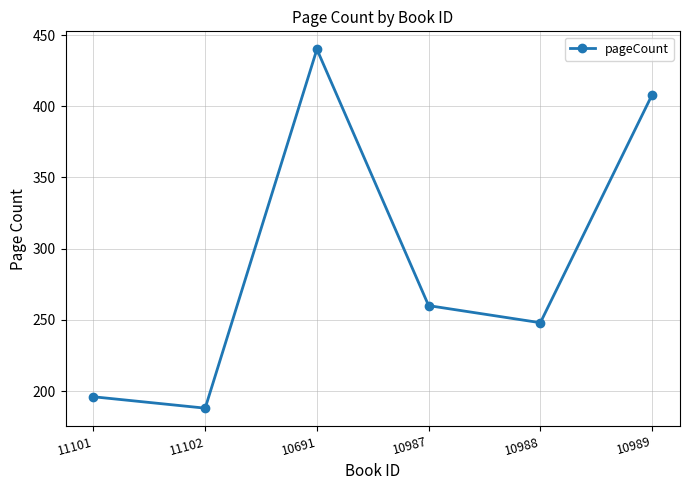

What is the greatest value displayed?

440